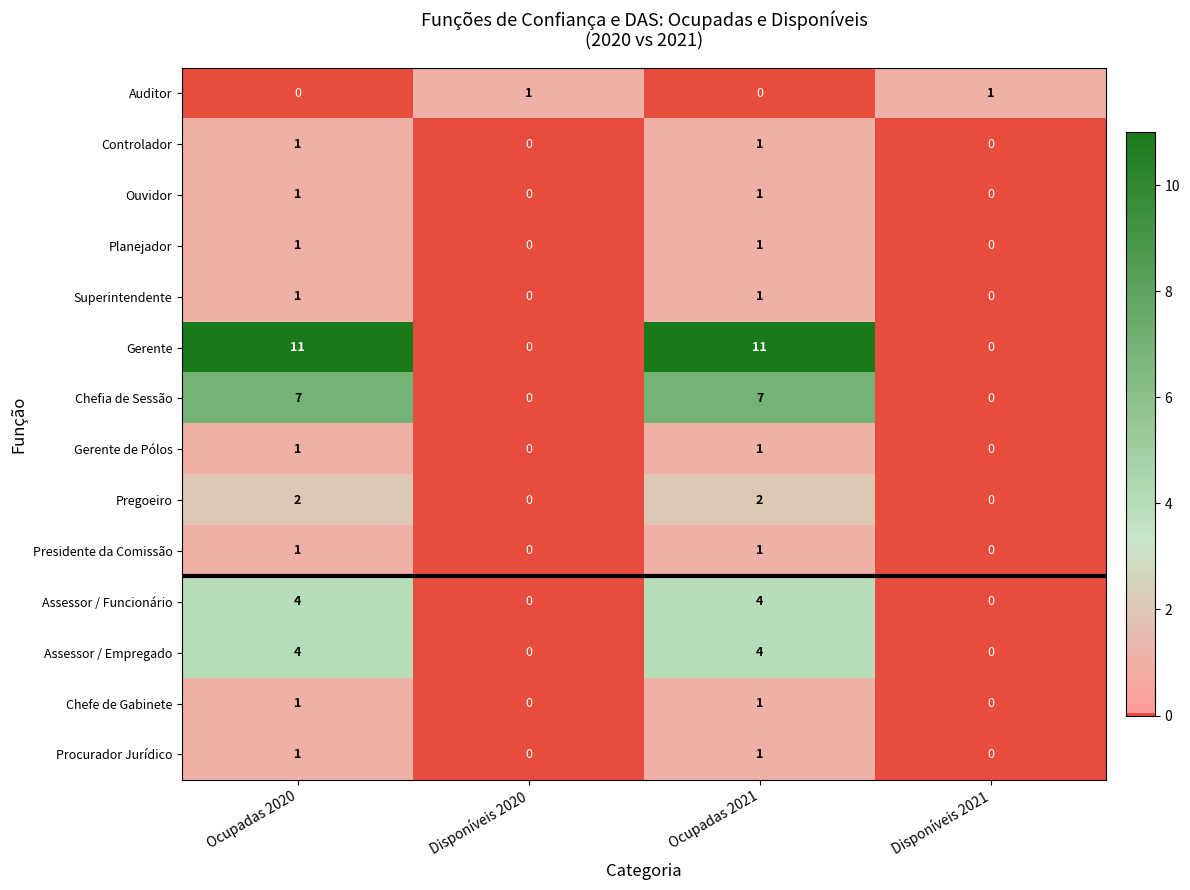

Count the Ouvidor values in the range 0 to 1.

4